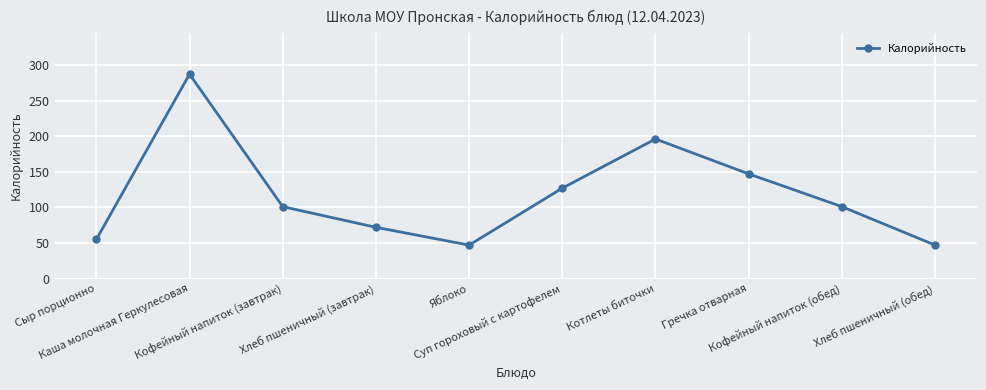

Where is the first local maximum?

Каша молочная Геркулесовая